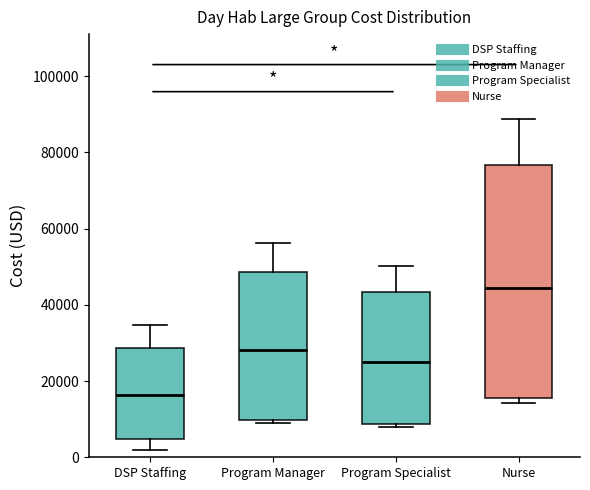

Comparing the boxes themselves (not the whiskers), which one is the tallest?

Nurse